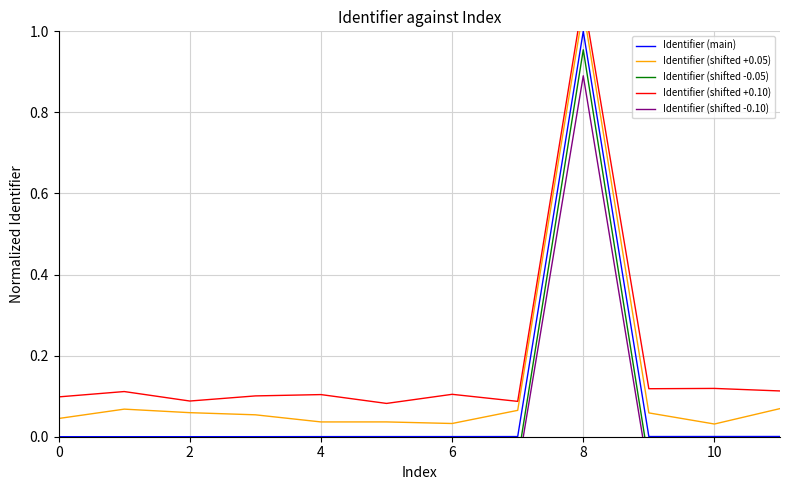

Rank the series by their average value, from highest to lowest.

Identifier (shifted +0.10), Identifier (shifted +0.05), Identifier (main), Identifier (shifted -0.05), Identifier (shifted -0.10)